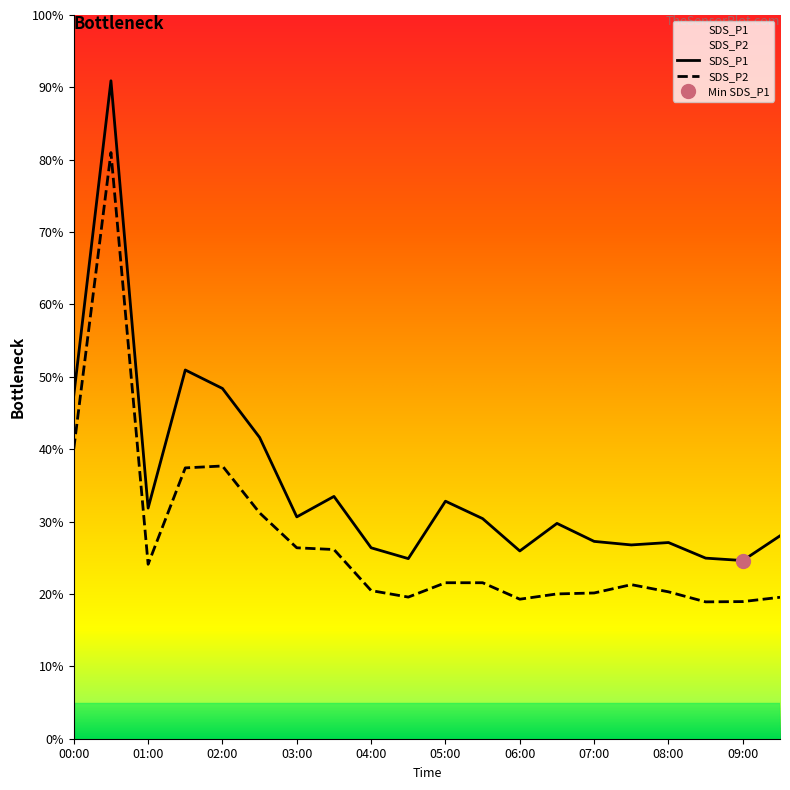

Does the chart have visible grid lines?

No